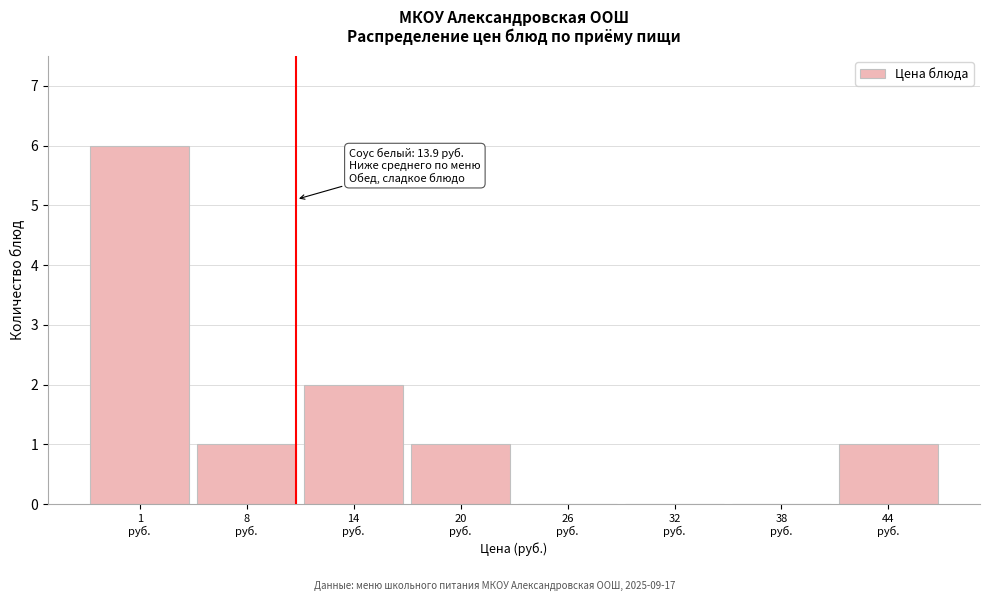

What is the sum of all values?

11